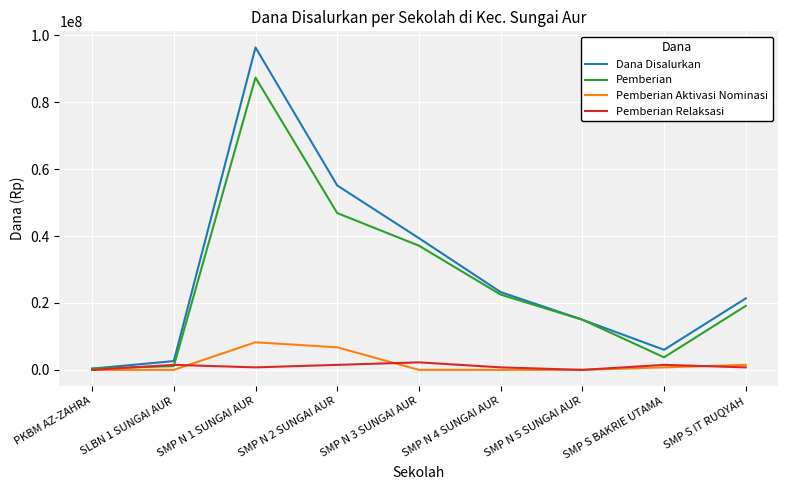

What is the difference between the maximum and minimum values in the Dana Disalurkan series?

96000000